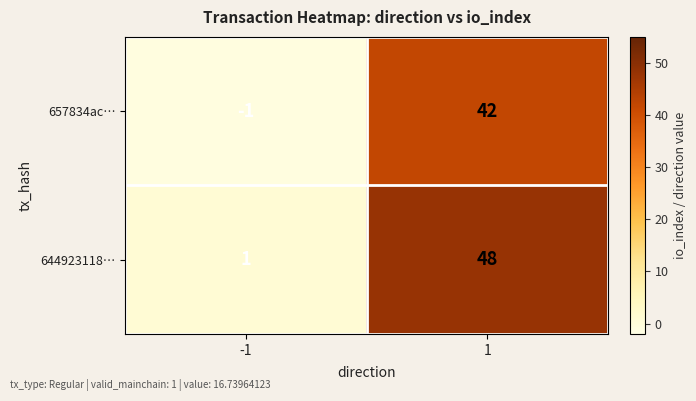

What is the difference between the 644923118… values at 1 and -1?

47